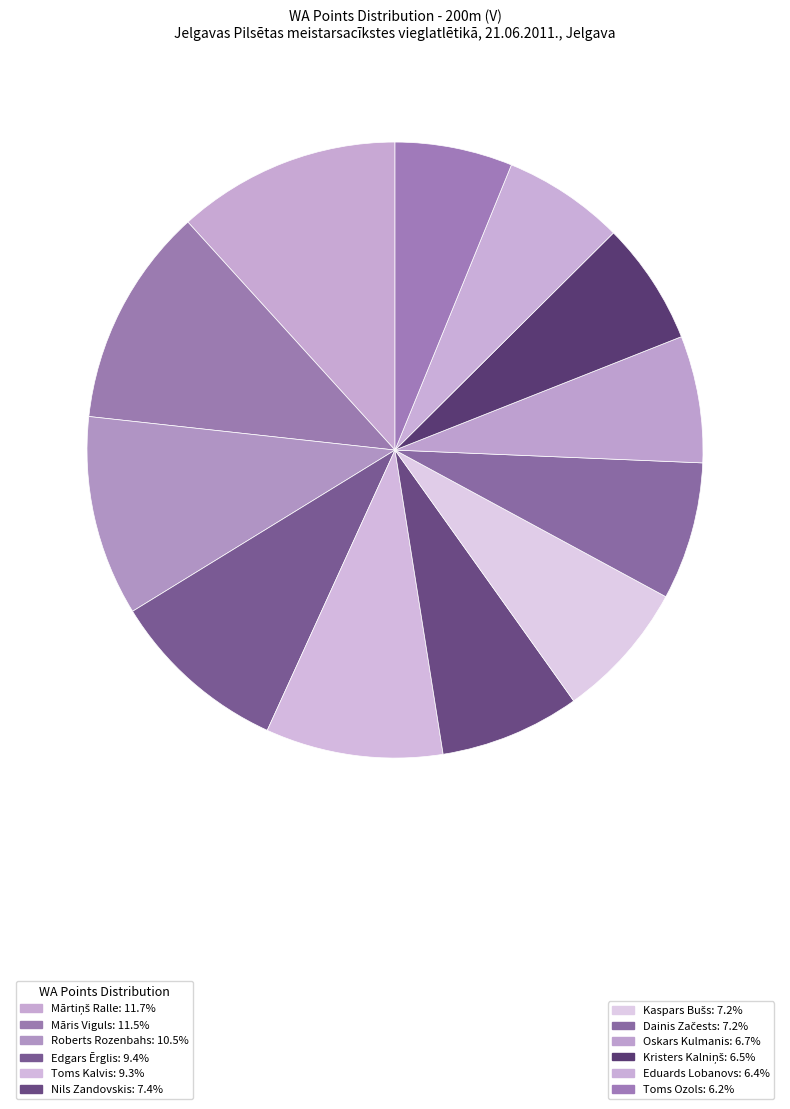

Is there a majority slice in this chart?

No